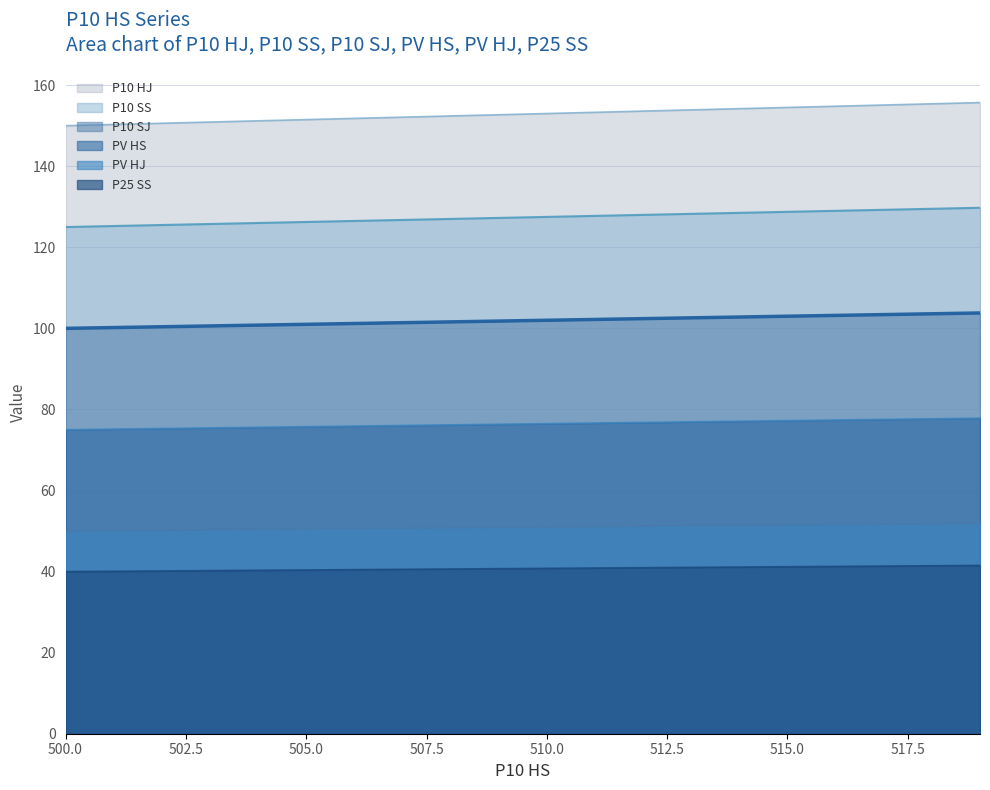

Which series has the widest spread of values?

P10 HJ